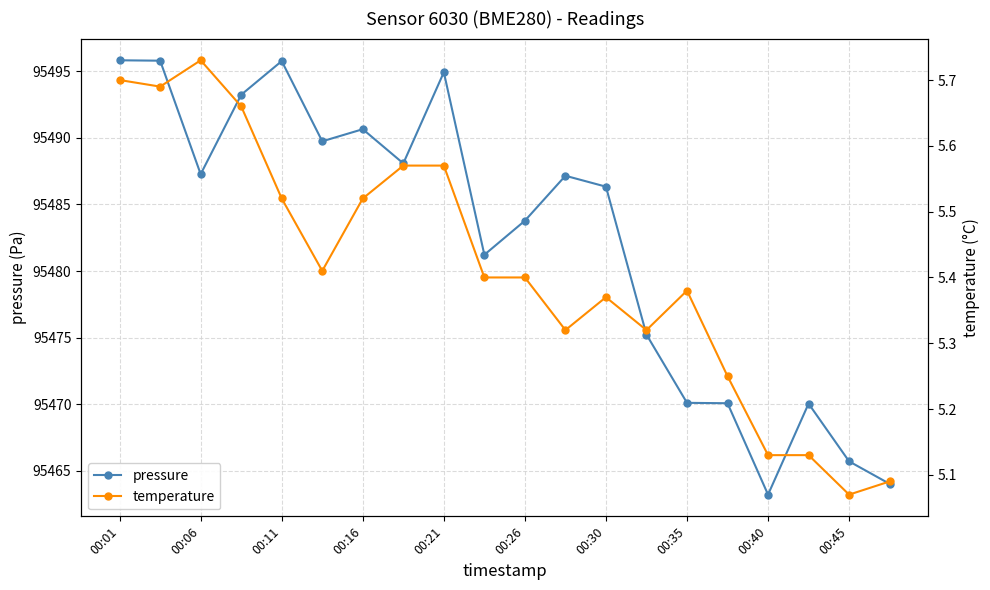

At which label does pressure reach its minimum?

00:40